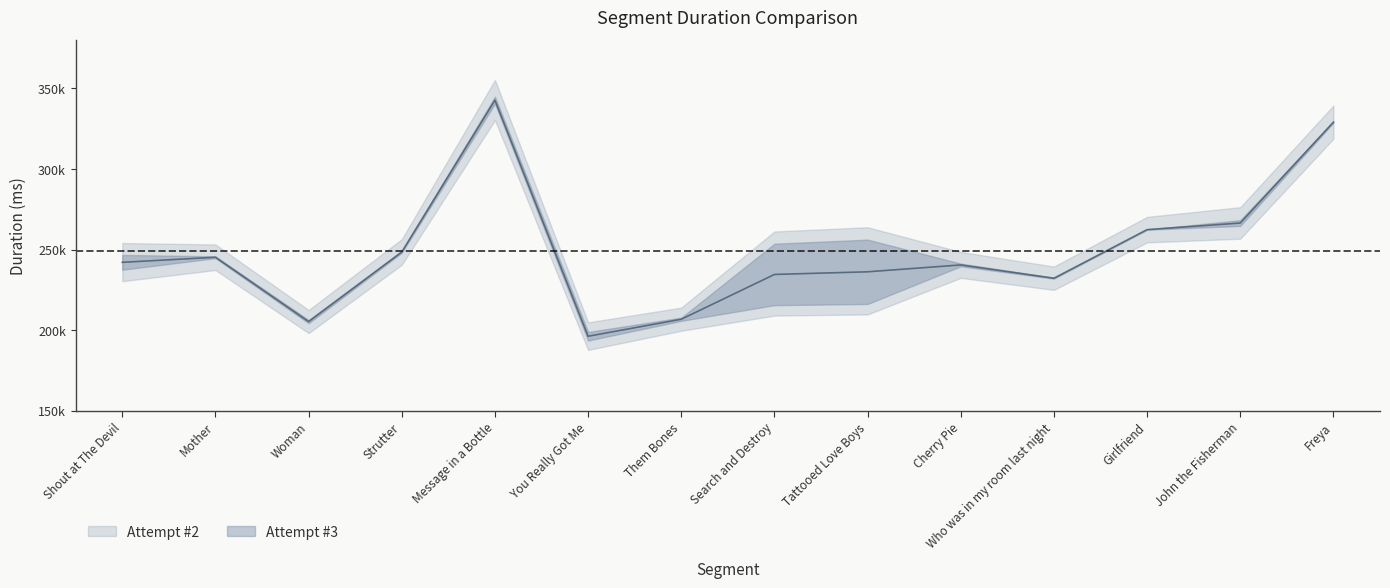

What is the average value?

249117.1